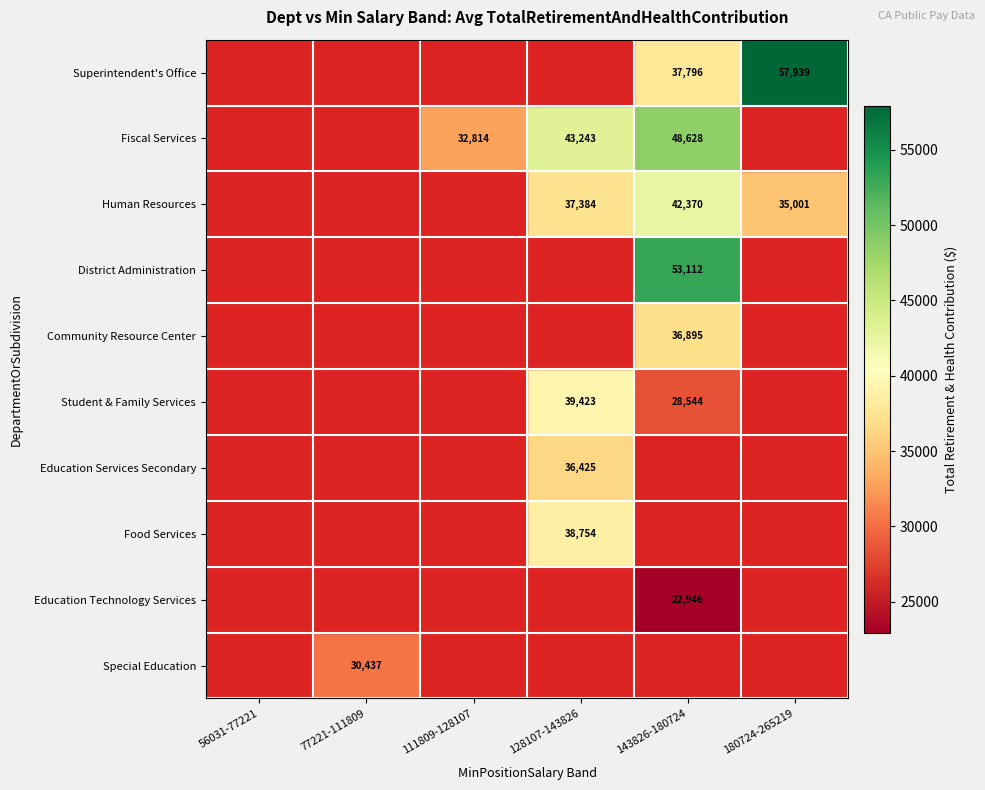

Count the number of data series in this chart.

10